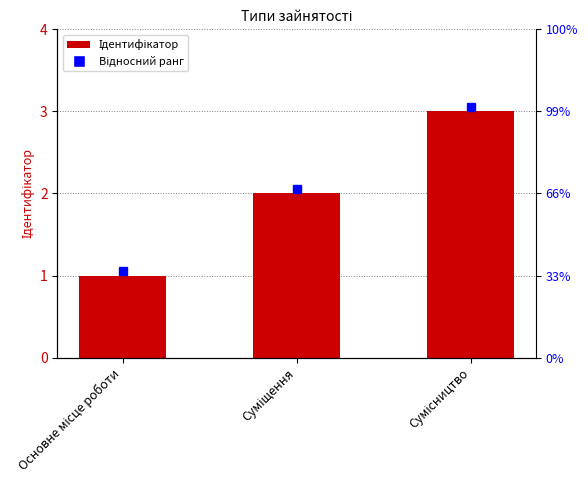

What is the label of the 3rd bar from the left?

Сумісництво